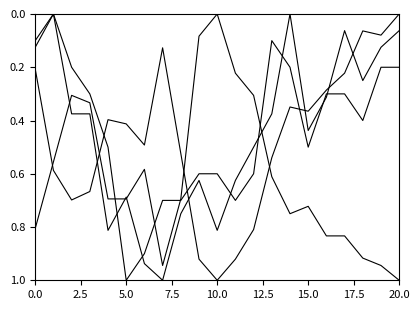

What is the maximum value shown in the chart?

1.0